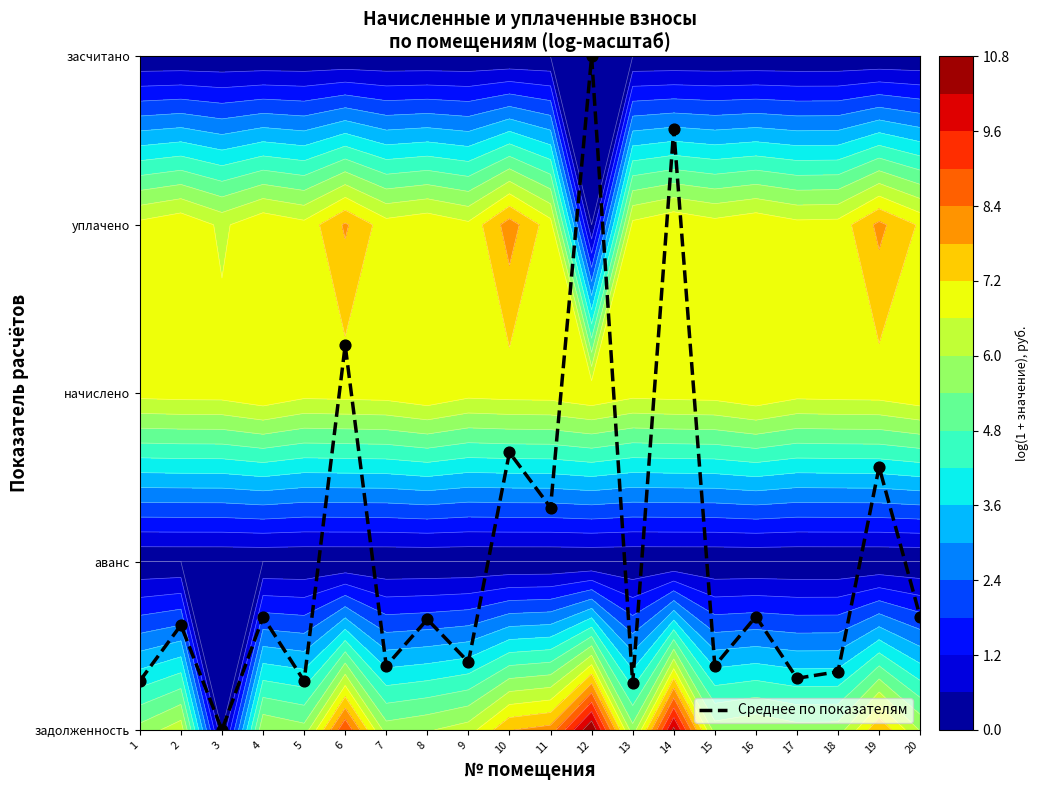

The value at 5 is 0.3. True or false?

True